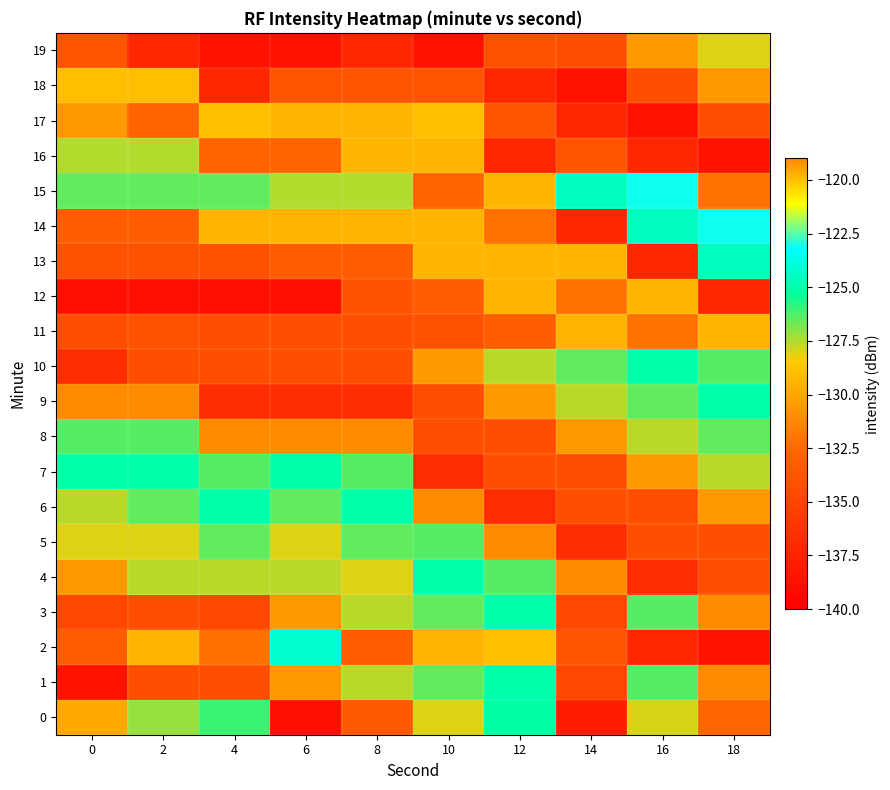

Reading left to right, what are all the values shown in this chart?

0: 0=-129.9	2=-127.2	4=-126.1	6=-138.8	8=-133.5	10=-128.1	12=-125.1	14=-137.9	16=-128.0	18=-132.7
1: 0=-138.6	2=-134.4	4=-134.4	6=-130.5	8=-127.6	10=-126.5	12=-124.9	14=-134.8	16=-126.4	18=-131.1
2: 0=-133.3	2=-129.4	4=-132.2	6=-124.2	8=-133.3	10=-129.4	12=-128.9	14=-133.9	16=-137.2	18=-138.6
3: 0=-134.8	2=-134.4	4=-134.8	6=-130.5	8=-127.6	10=-126.5	12=-124.9	14=-134.8	16=-126.4	18=-131.1
4: 0=-130.5	2=-127.6	4=-127.6	6=-127.6	8=-128.1	10=-124.9	12=-126.4	14=-131.1	16=-136.7	18=-134.4
5: 0=-128.1	2=-128.1	4=-126.5	6=-128.1	8=-126.5	10=-126.4	12=-131.1	14=-136.7	16=-134.4	18=-134.4
6: 0=-127.6	2=-126.5	4=-124.9	6=-126.5	8=-124.9	10=-131.1	12=-136.7	14=-134.4	16=-134.4	18=-130.5
7: 0=-124.9	2=-124.9	4=-126.4	6=-124.9	8=-126.4	10=-136.7	12=-134.4	14=-134.4	16=-130.5	18=-127.6
8: 0=-126.4	2=-126.4	4=-131.1	6=-131.1	8=-131.1	10=-134.4	12=-134.4	14=-130.5	16=-127.6	18=-126.5
9: 0=-131.1	2=-131.1	4=-136.7	6=-136.7	8=-136.7	10=-134.4	12=-130.5	14=-127.6	16=-126.5	18=-124.9
10: 0=-136.7	2=-134.4	4=-134.4	6=-134.4	8=-134.4	10=-130.5	12=-127.6	14=-126.5	16=-124.9	18=-126.4
11: 0=-134.4	2=-134.0	4=-134.4	6=-134.4	8=-134.4	10=-134.0	12=-133.3	14=-129.4	16=-132.2	18=-119.8
12: 0=-138.8	2=-138.8	4=-138.8	6=-138.8	8=-134.0	10=-133.3	12=-129.4	14=-132.2	16=-119.8	18=-137.2
13: 0=-134.0	2=-134.0	4=-134.0	6=-133.3	8=-133.3	10=-129.4	12=-129.4	14=-119.8	16=-137.2	18=-124.5
14: 0=-133.3	2=-133.3	4=-129.4	6=-129.4	8=-129.4	10=-129.4	12=-132.2	14=-137.2	16=-124.5	18=-123.1
15: 0=-126.5	2=-126.5	4=-126.5	6=-127.5	8=-127.5	10=-132.7	12=-119.8	14=-124.5	16=-123.1	18=-132.2
16: 0=-127.5	2=-127.5	4=-132.7	6=-132.7	8=-119.8	10=-119.8	12=-137.2	14=-133.9	16=-137.2	18=-138.6
17: 0=-130.5	2=-132.7	4=-128.9	6=-129.4	8=-129.4	10=-128.9	12=-133.9	14=-137.2	16=-138.6	18=-134.4
18: 0=-128.9	2=-128.9	4=-137.2	6=-133.9	8=-133.9	10=-133.9	12=-137.2	14=-138.6	16=-134.4	18=-130.5
19: 0=-133.9	2=-137.2	4=-138.6	6=-138.6	8=-137.2	10=-138.6	12=-134.0	14=-134.4	16=-130.5	18=-128.1